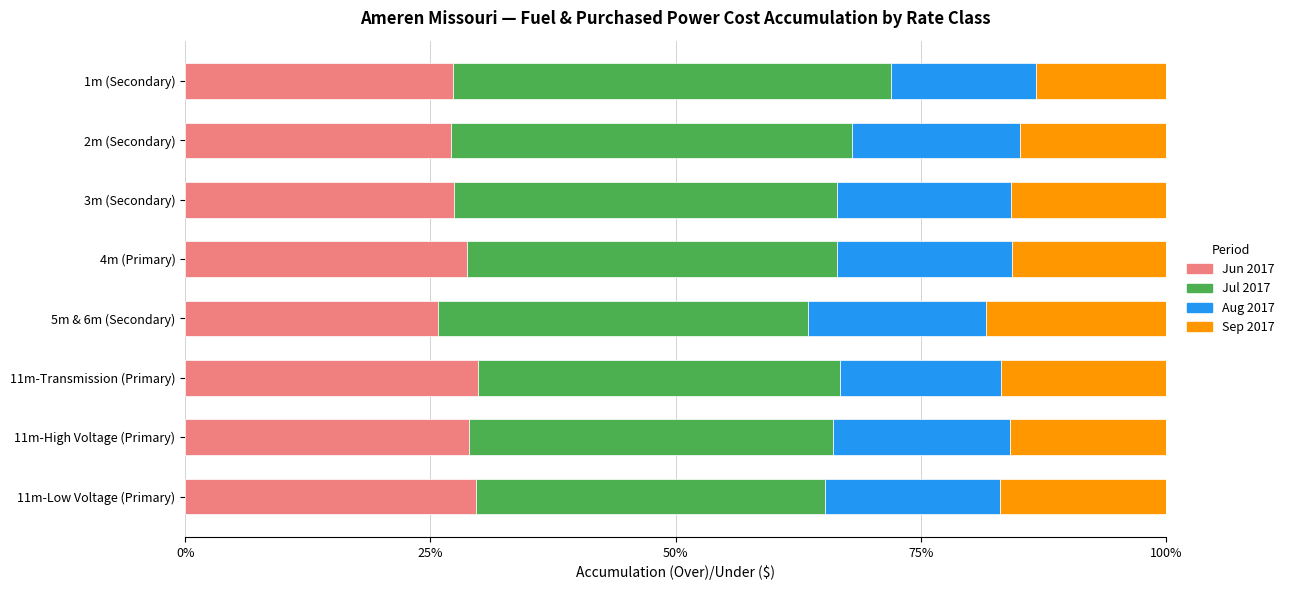

What is the difference between the second highest and second lowest values in the Jun 2017 series?

2.6